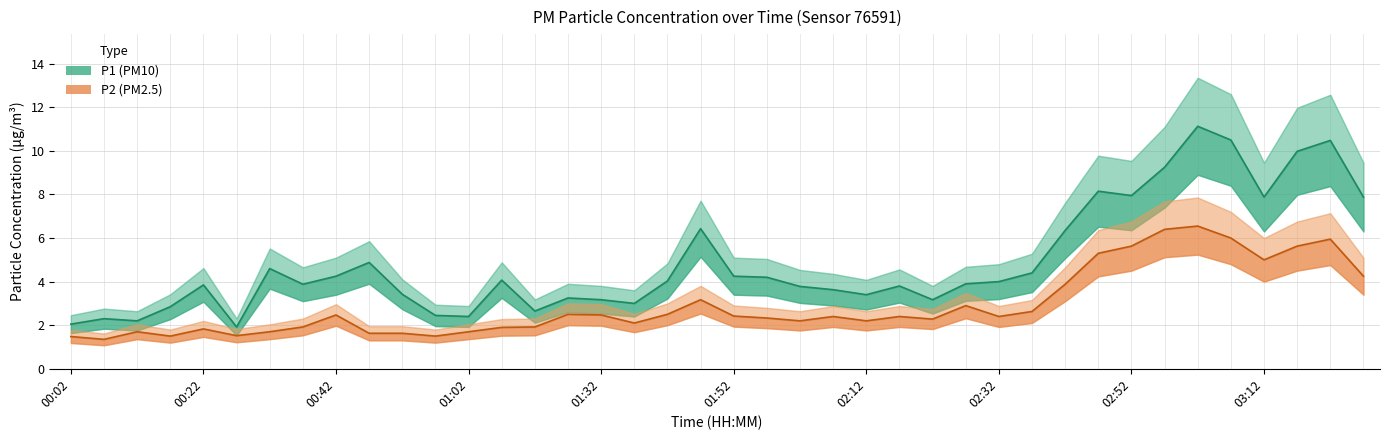

True or false: P2 and P1 intersect in this chart.

False